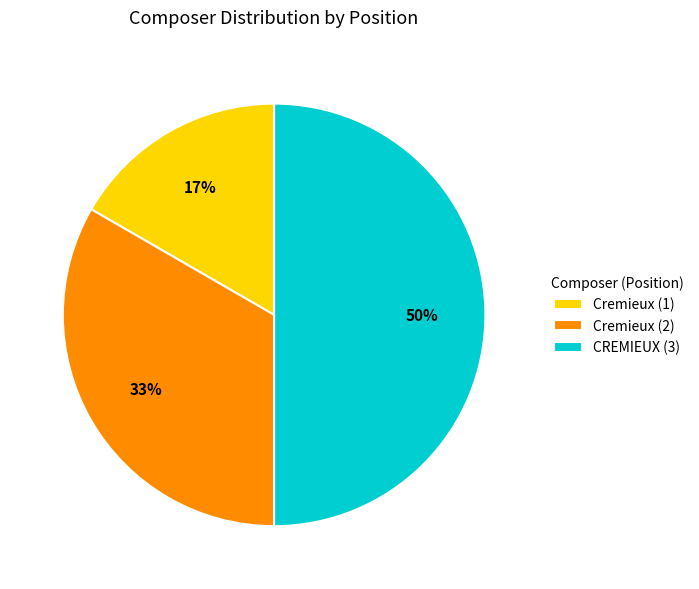

Does Cremieux (2) account for over 50% of the chart?

No